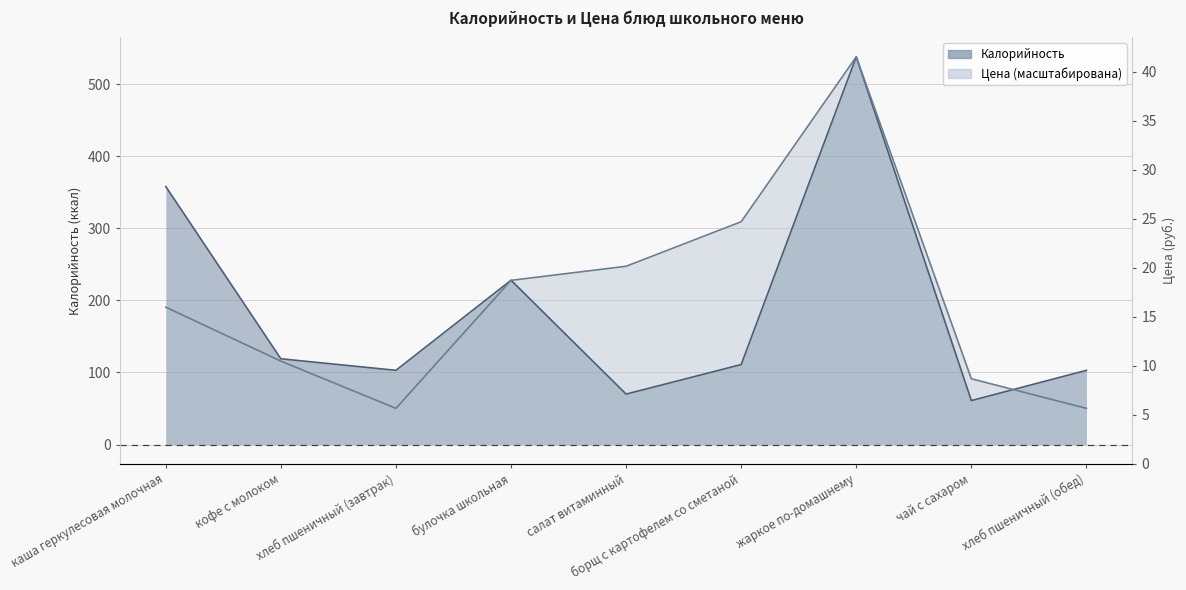

How many values in the Калорийность series are below 111?

4